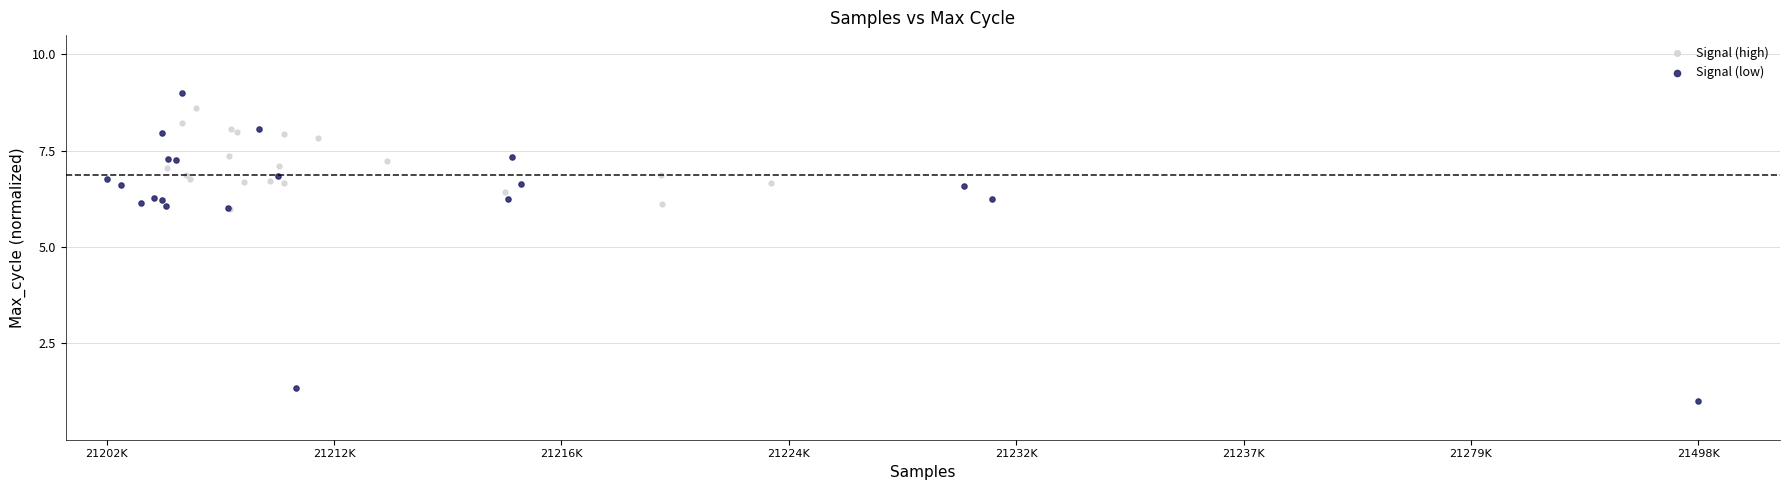

Which series contains the lowest Y value?

Signal (low)